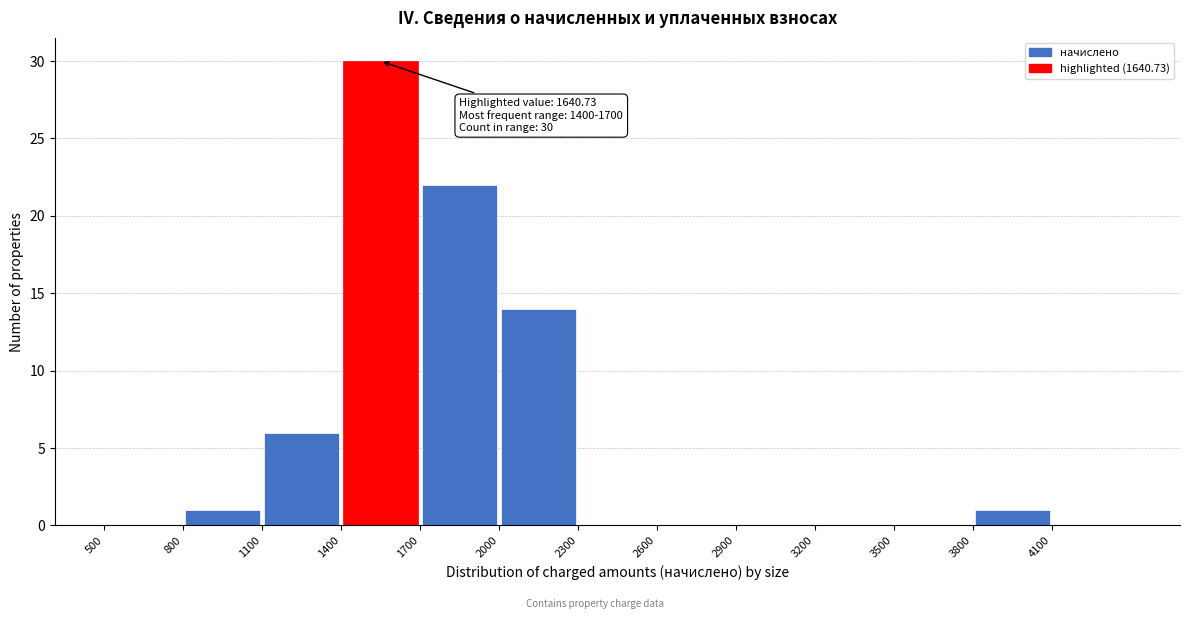

Over which range of the x-axis is the bar tallest?

1400 to 1700